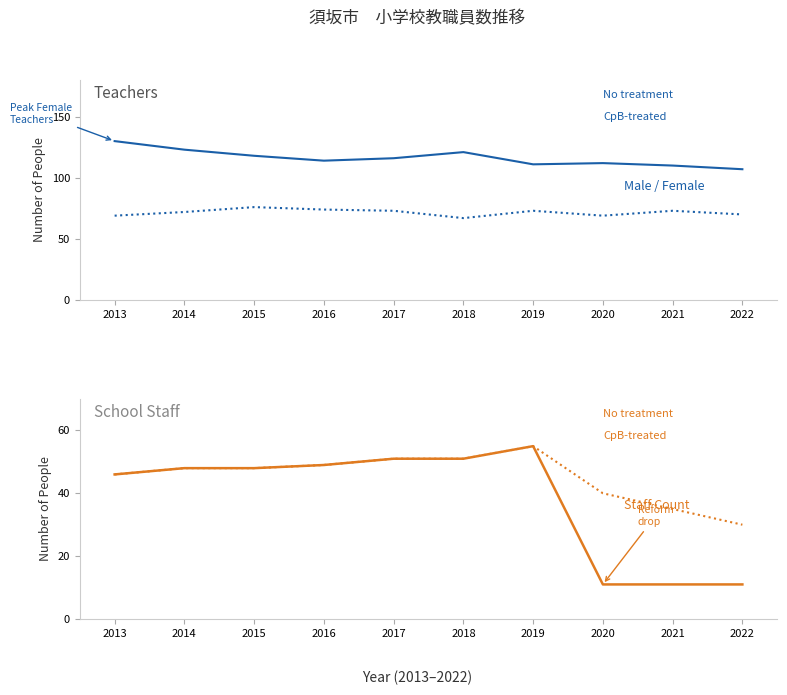

How many lines are shown in the chart?

4